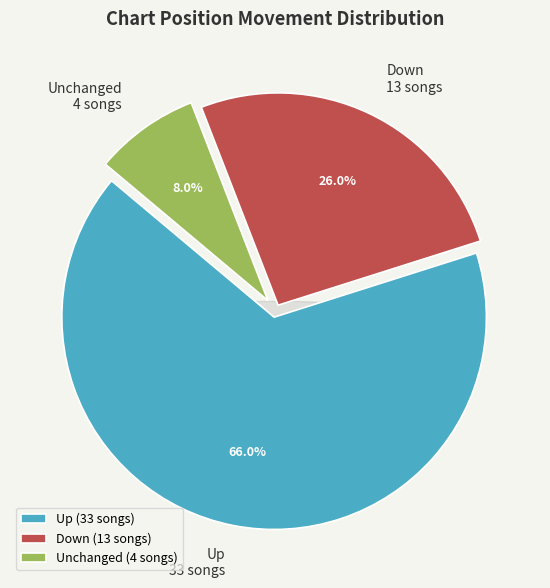

To the nearest percent, what is the combined percentage of up and down?

92%